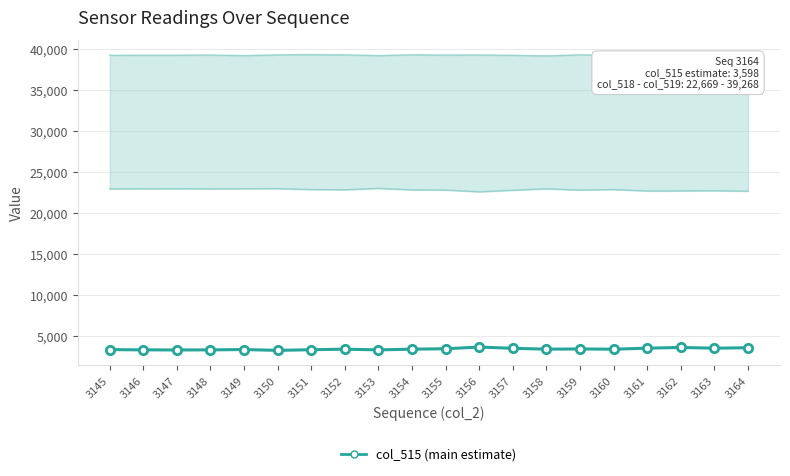

What is the sum of all col_519 (upper estimate) values?

784929